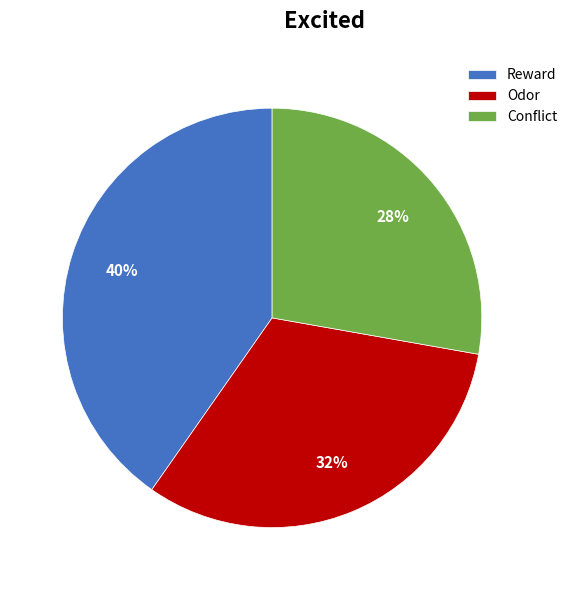

True or false: Odor accounts for 32% of the total.

True